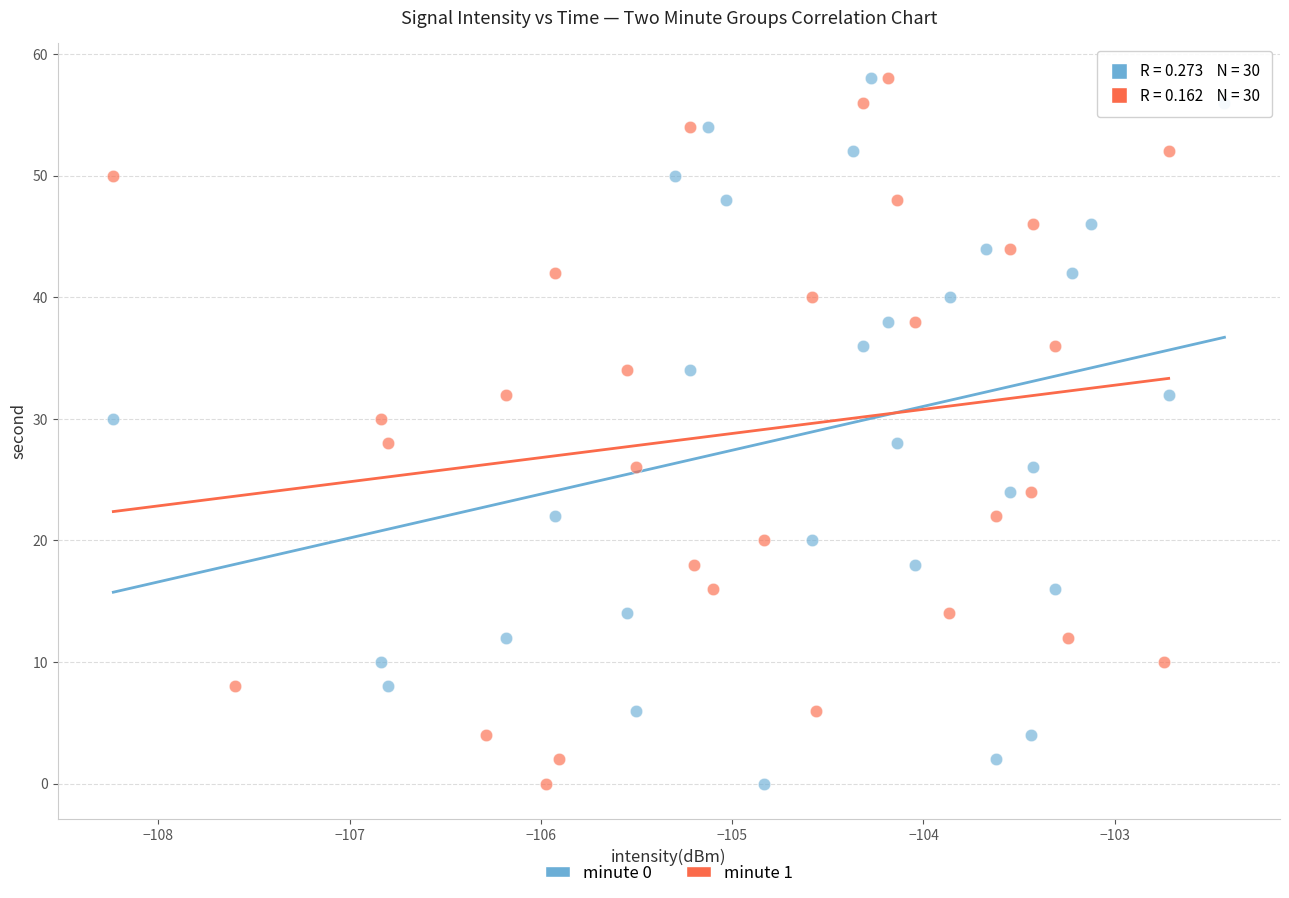

What are all the series names shown in the legend?

minute 0, minute 1